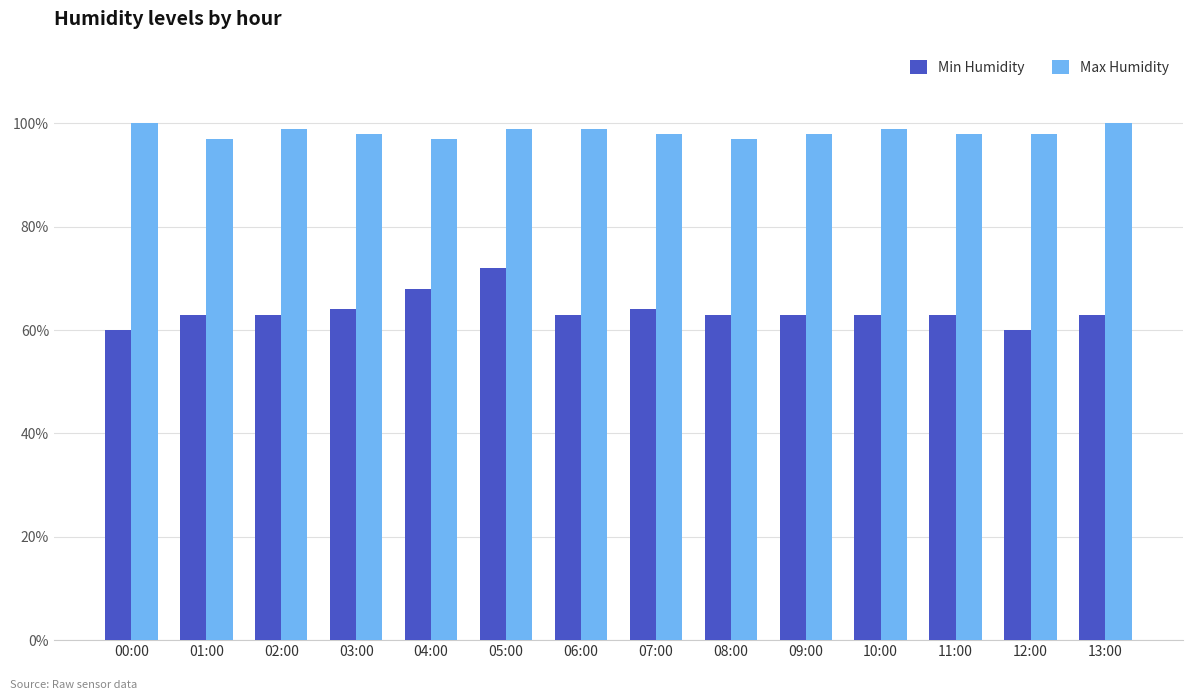

What is the difference between the maximum and minimum values in the Max Humidity series?

3